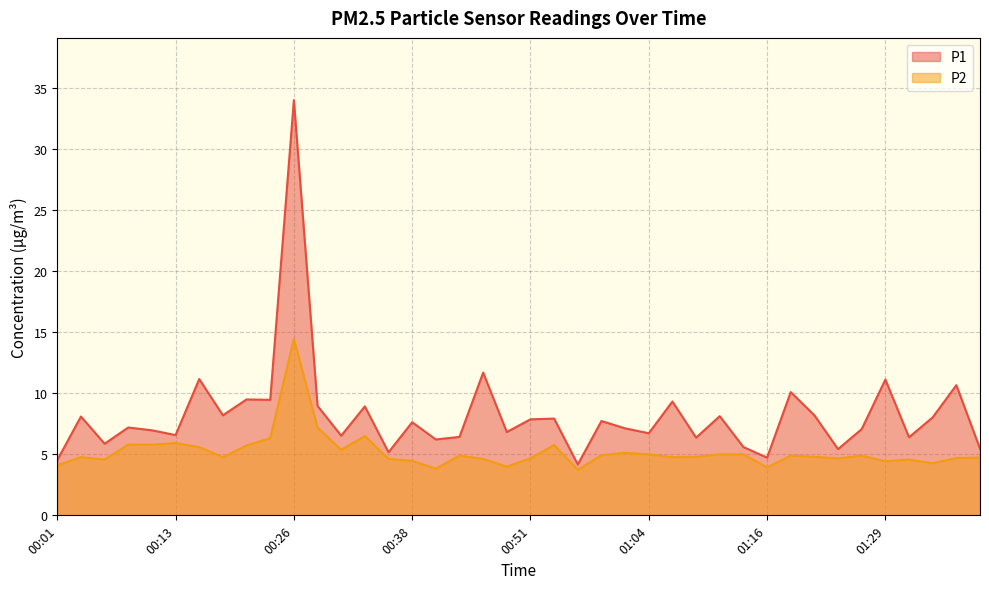

Where is the first local maximum for P1?

00:03